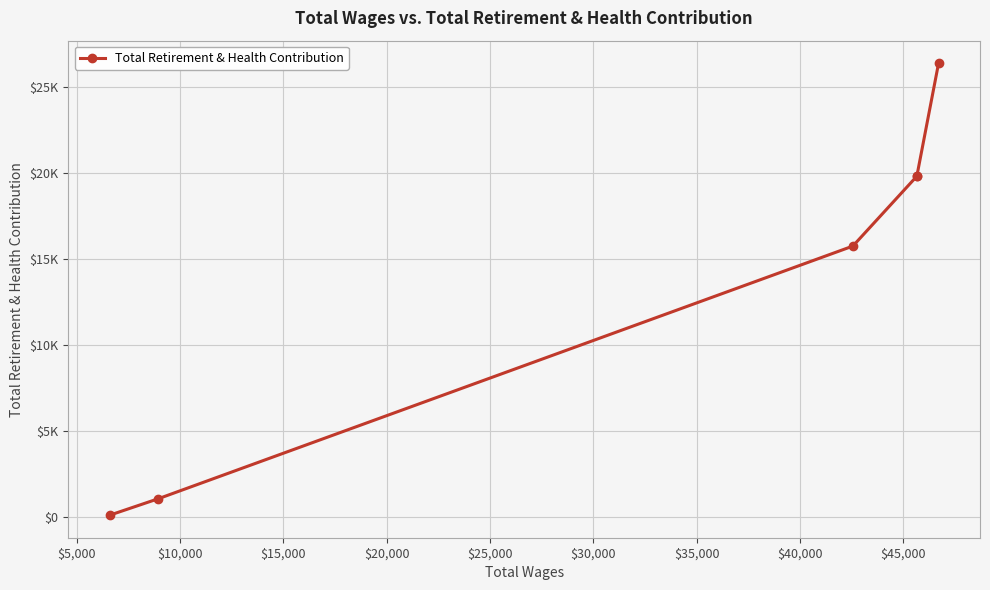

Is this an area chart (filled region under the line)?

No